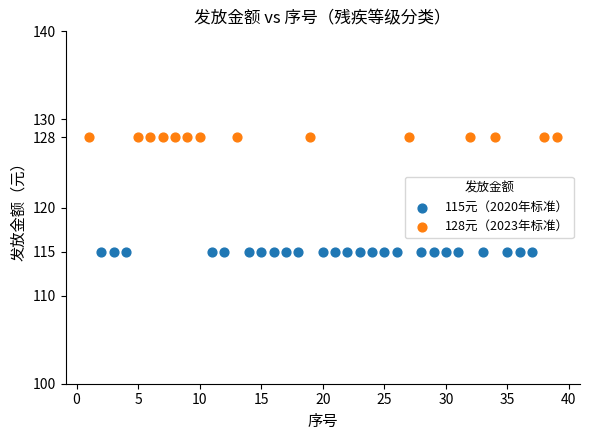

Which series reaches the minimum Y coordinate?

115元（2020年标准）